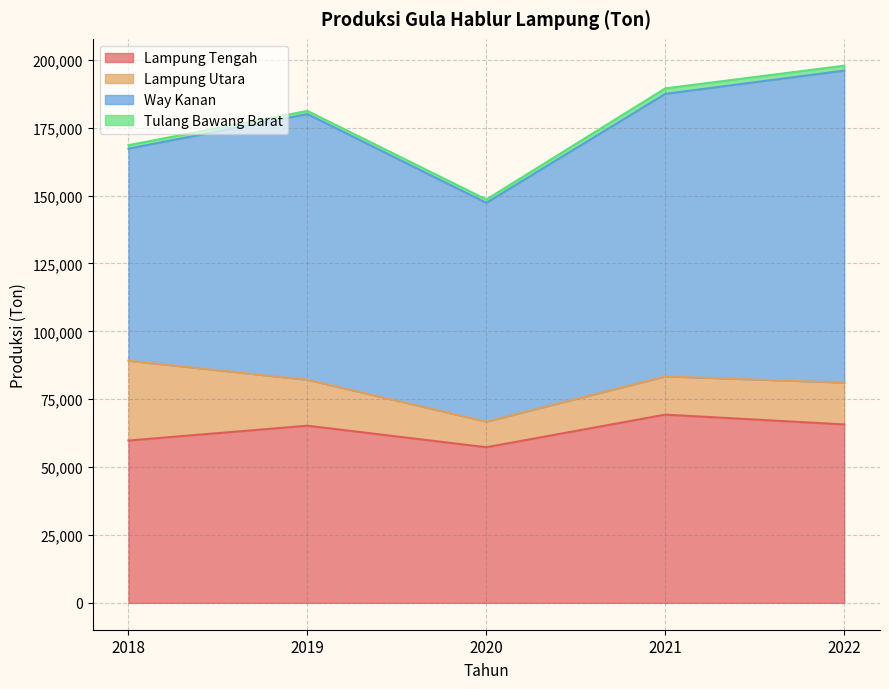

The Tulang Bawang Barat series shows 1798 at tahun_2022. True or false?

True